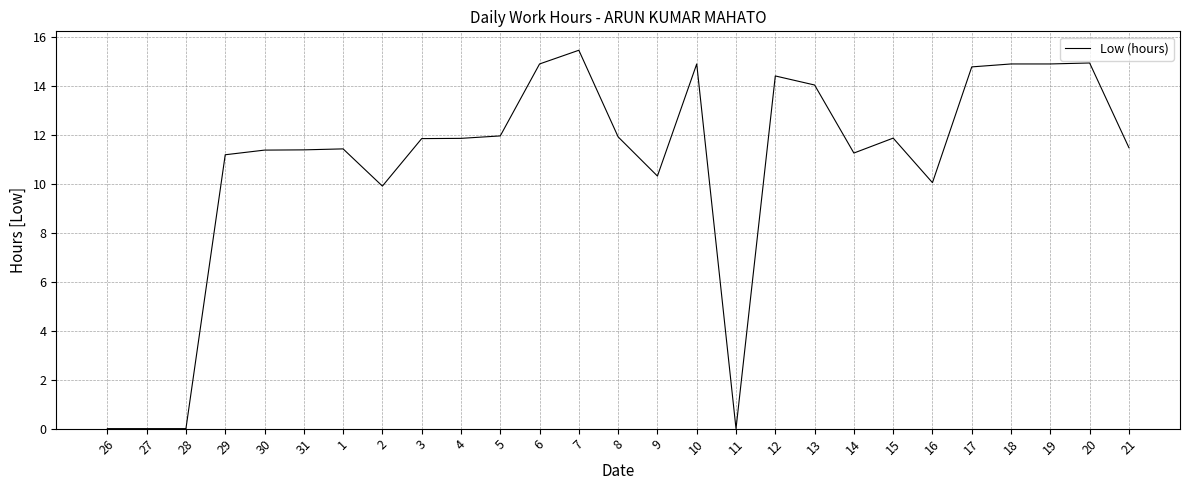

How many series are shown in this chart?

1